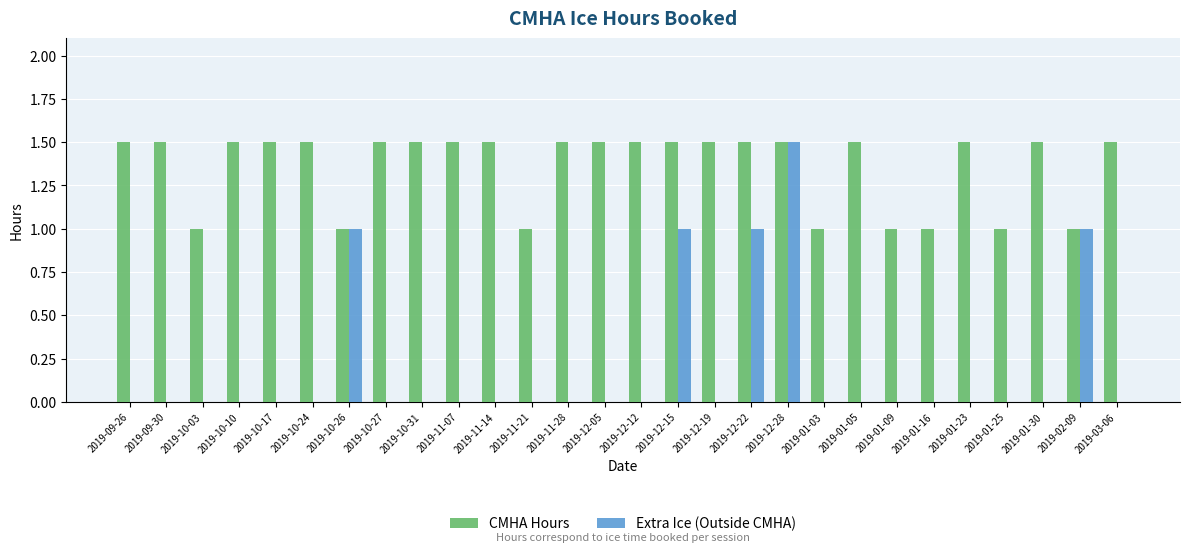

What is the highest value of the CMHA Hours series?

1.5